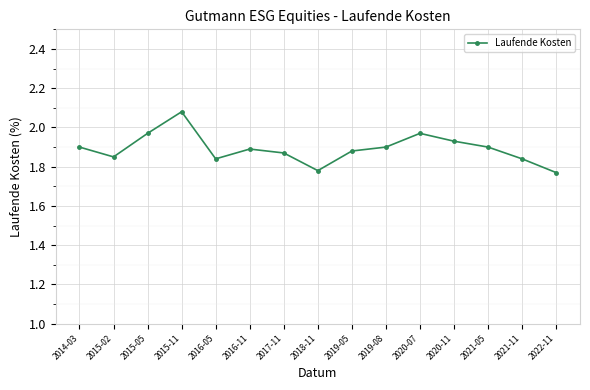

True or false: there are more than 0 points higher than both neighbors.

True